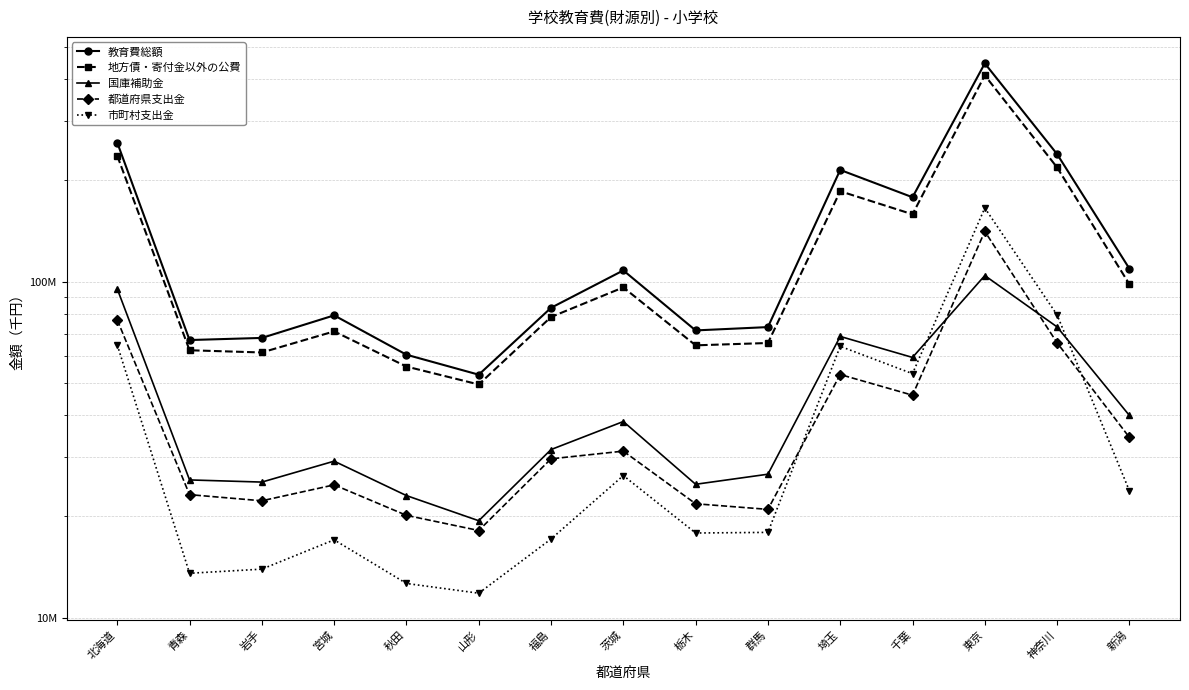

Between 福島 and 栃木, which series saw the biggest shift?

地方債・寄付金以外の公費